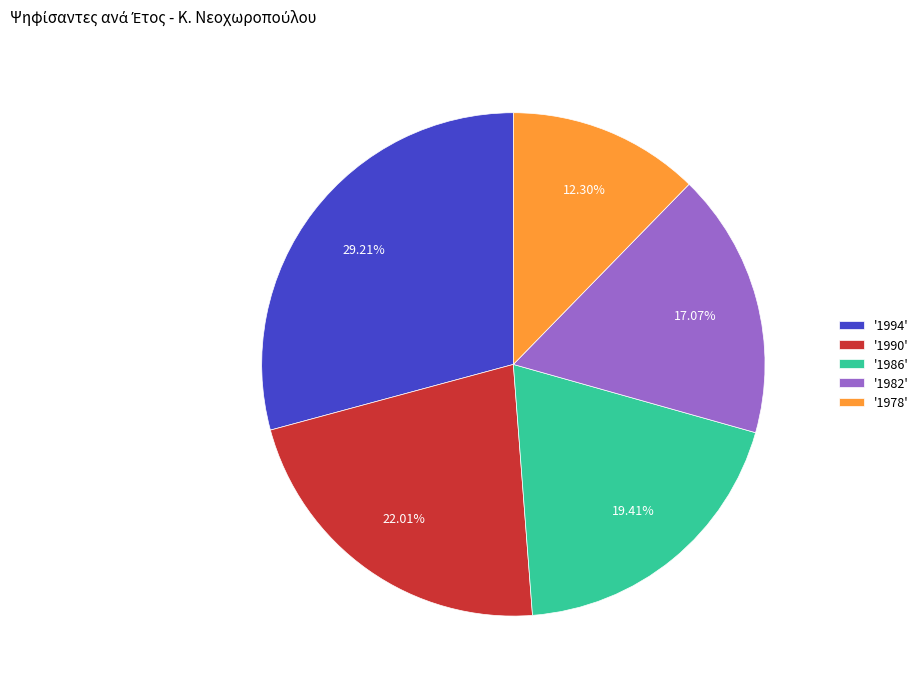

Rank the categories by value from highest to lowest.

'1994', '1990', '1986', '1982', '1978'